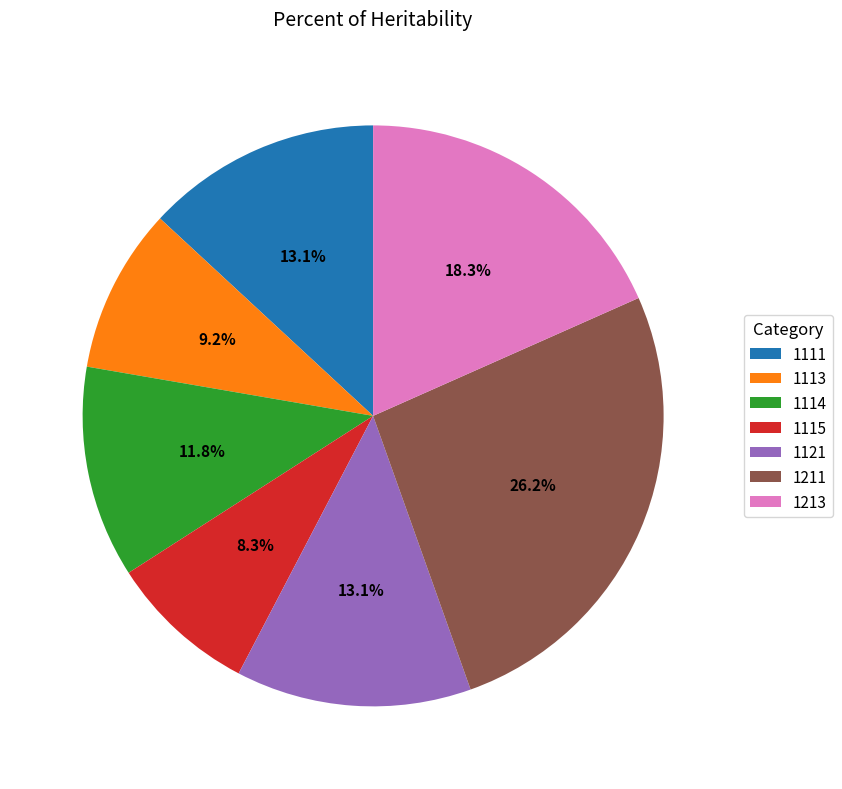

What percentage is NOT represented by 1113?

90.8%